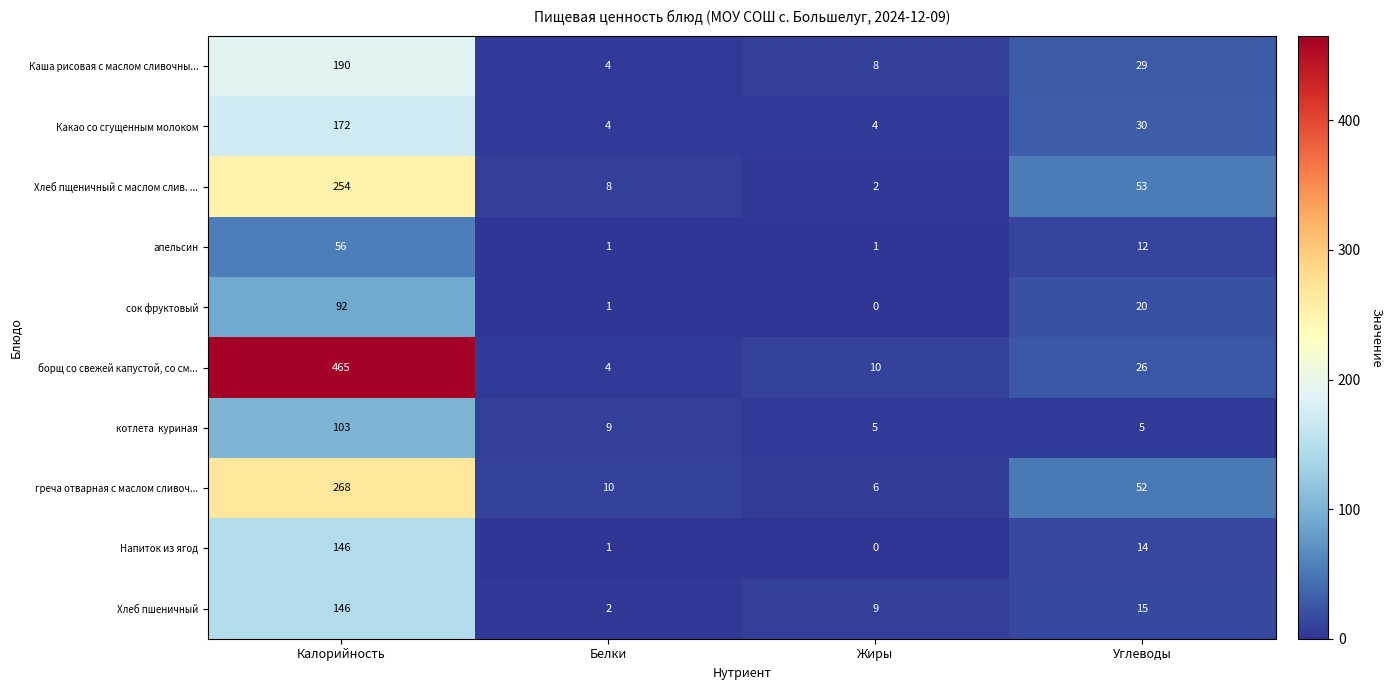

Count the number of data series in this chart.

10